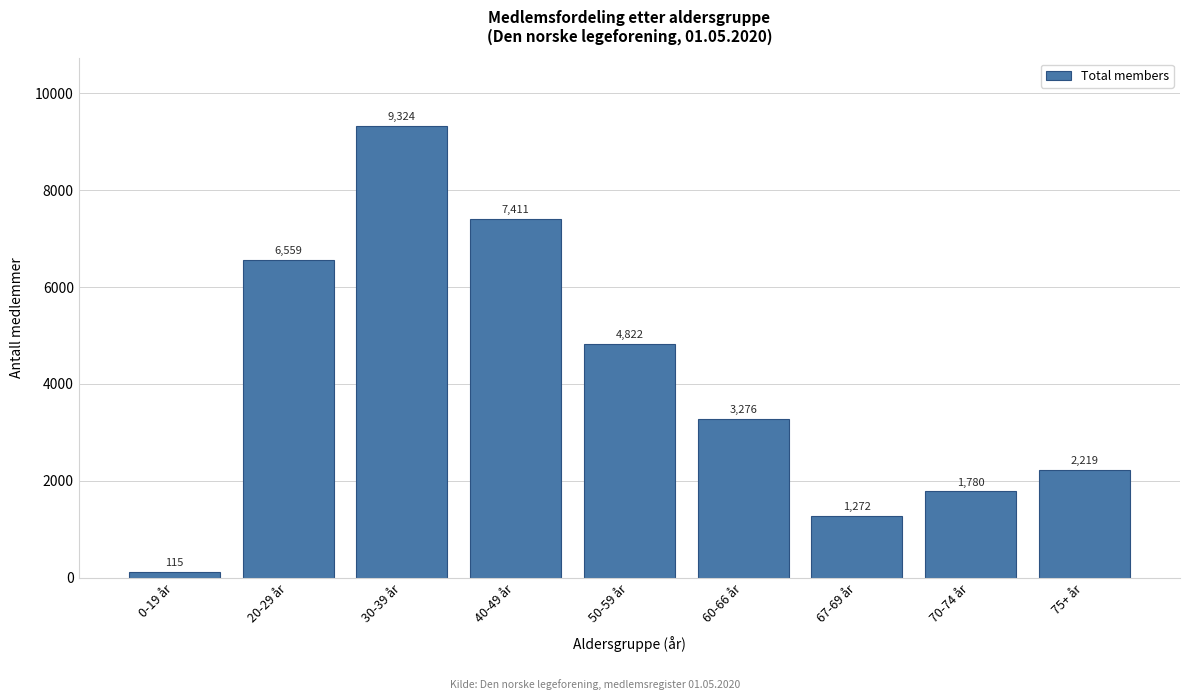

Reading left to right, list all the values displayed in this chart.

0-19 år=115	20-29 år=6559	30-39 år=9324	40-49 år=7411	50-59 år=4822	60-66 år=3276	67-69 år=1272	70-74 år=1780	75+ år=2219